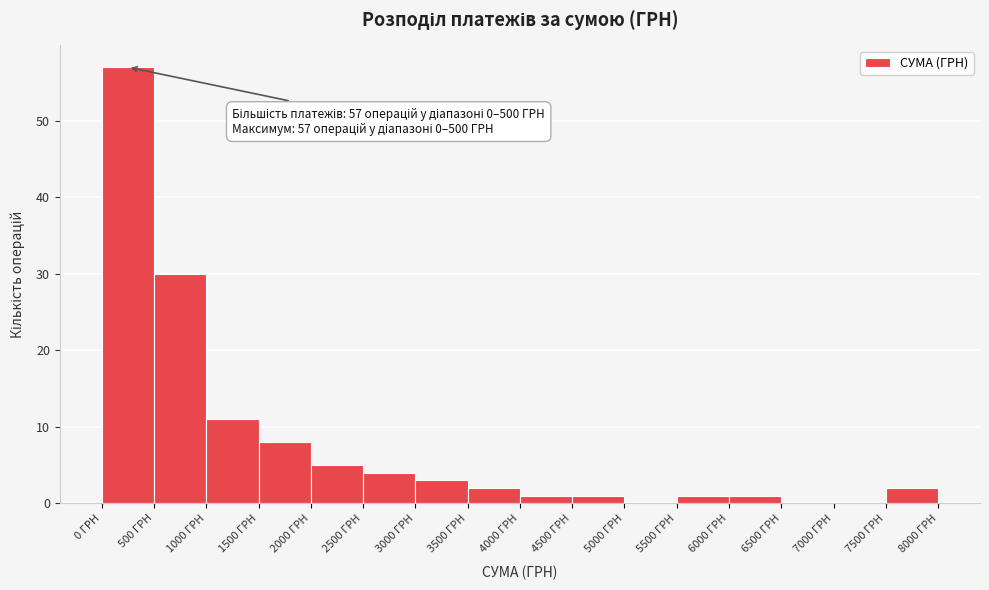

Which range on the x-axis has the tallest bar?

0 to 500